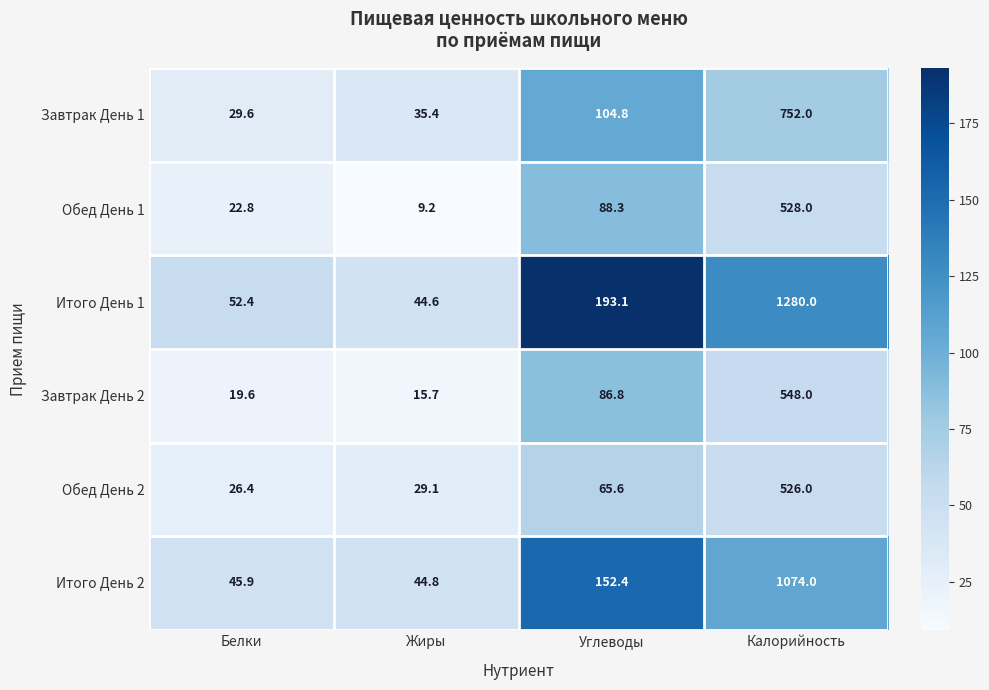

The value of Обед День 2 at Калорийность is 526.0. True or false?

True